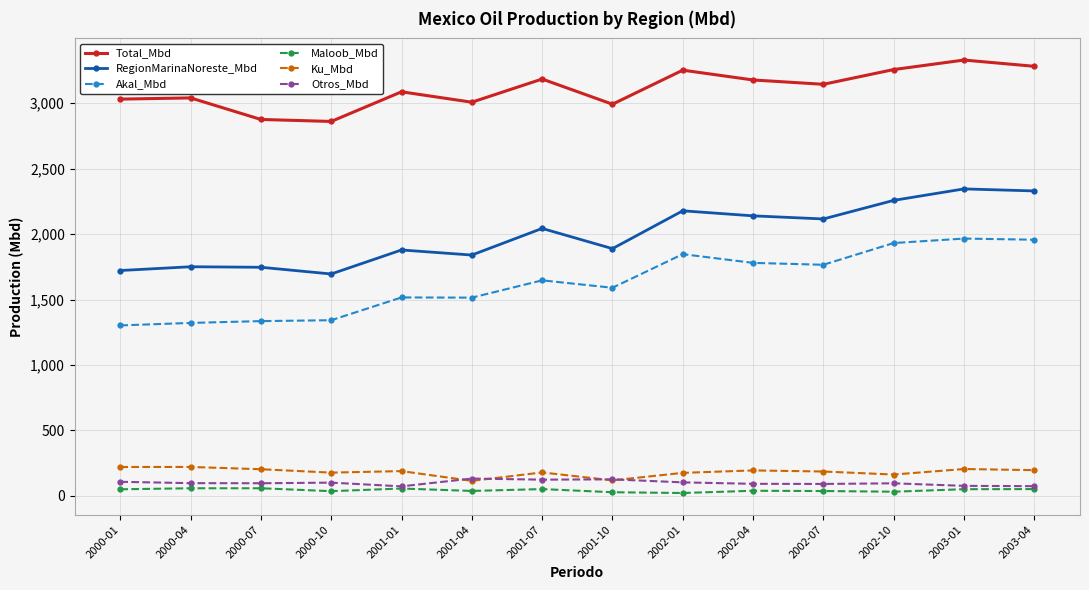

What is the value of the Total_Mbd point at the 13th from the left?

3329.9